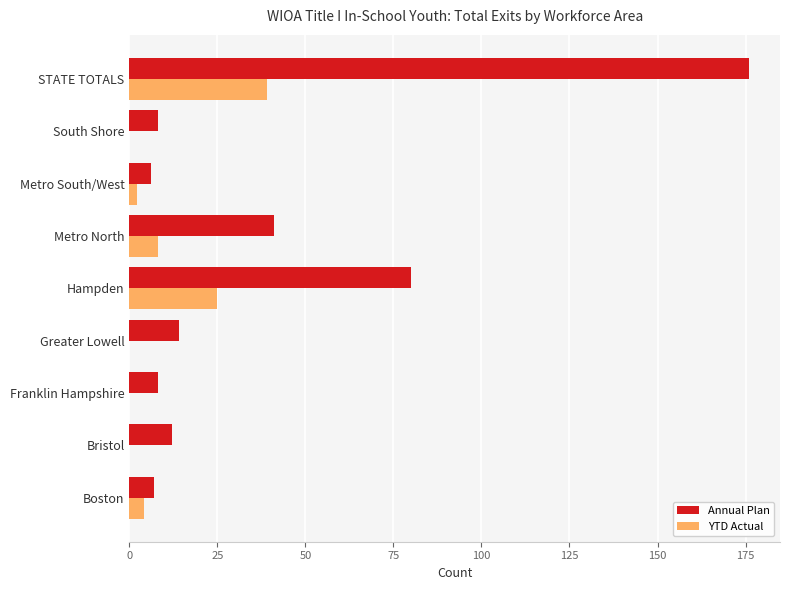

Where is YTD Actual nearest to the value 19?

Hampden